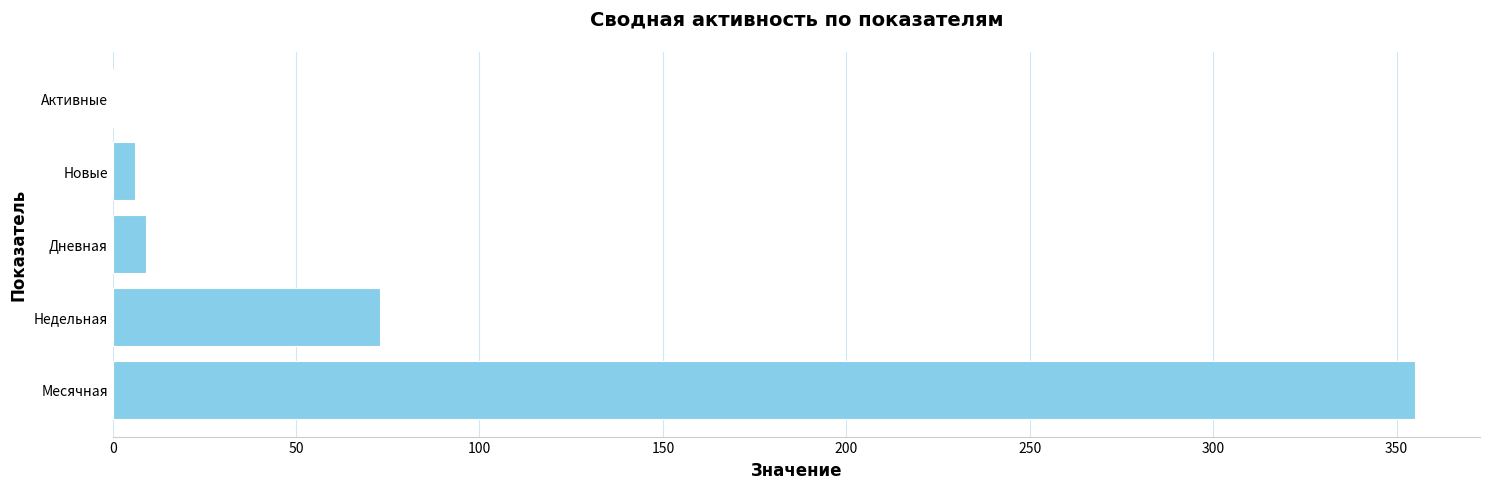

What is the sum of the values at Дневная and Активные?

9